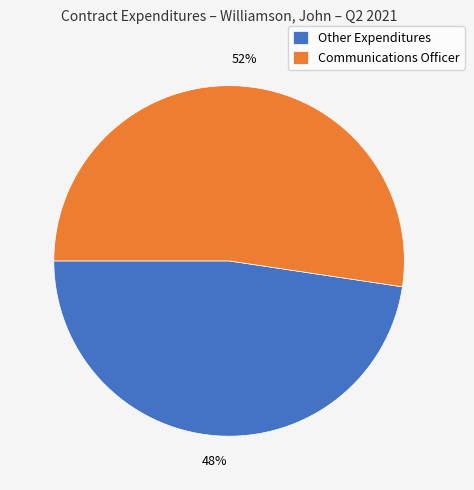

Which category accounts for the majority?

Communications Officer